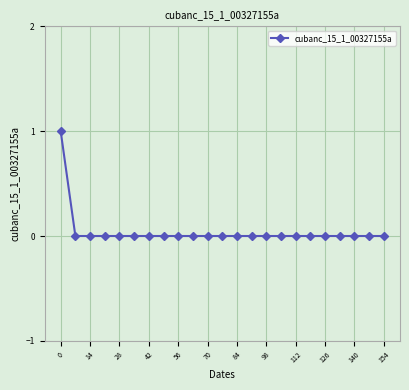

Reading right to left, extract all data points from this chart.

0	0	0	0	0	0	0	0	0	0	0	0	0	0	0	0	0	0	0	0	0	0	1